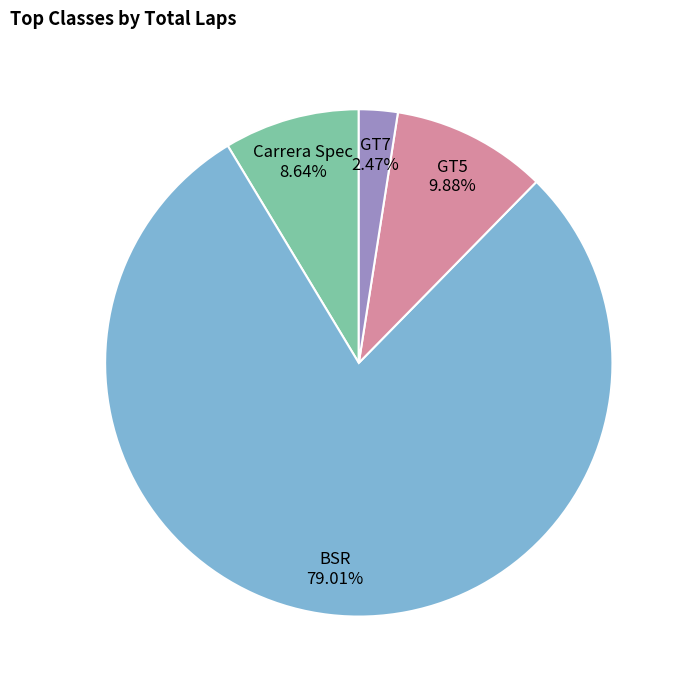

How many segments does this pie chart have?

4